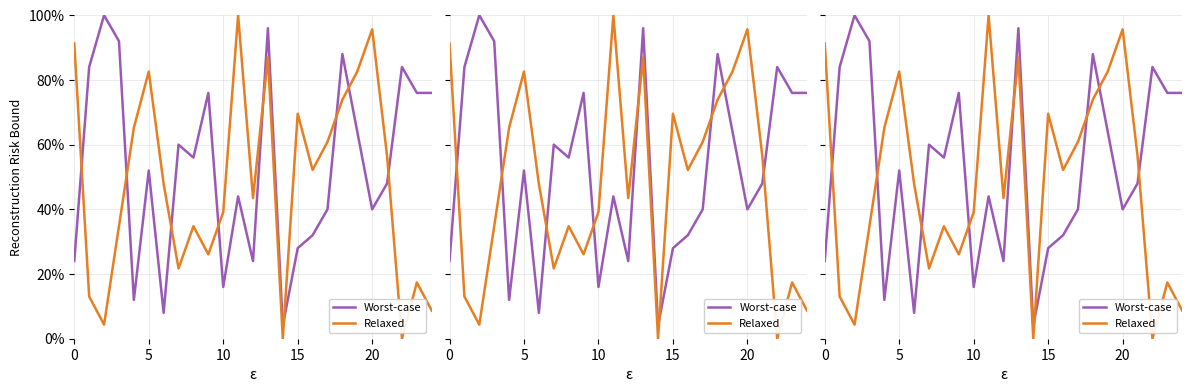

Which category has the lowest value in the Relaxed series?

14